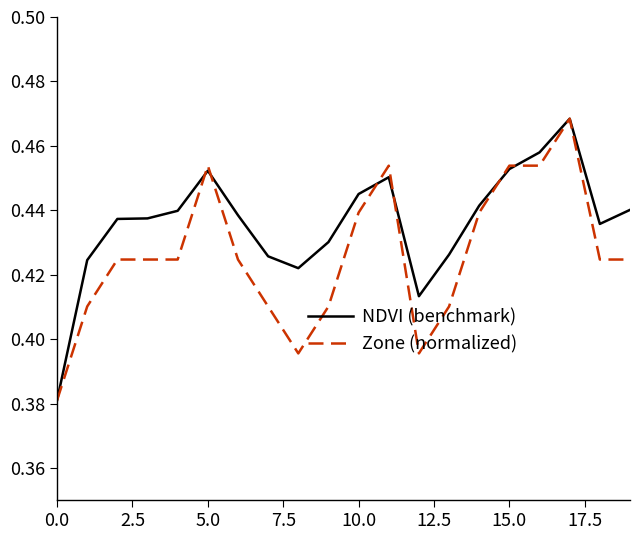

List the series in order of their overall mean, lowest first.

Zone (normalized), NDVI (benchmark)